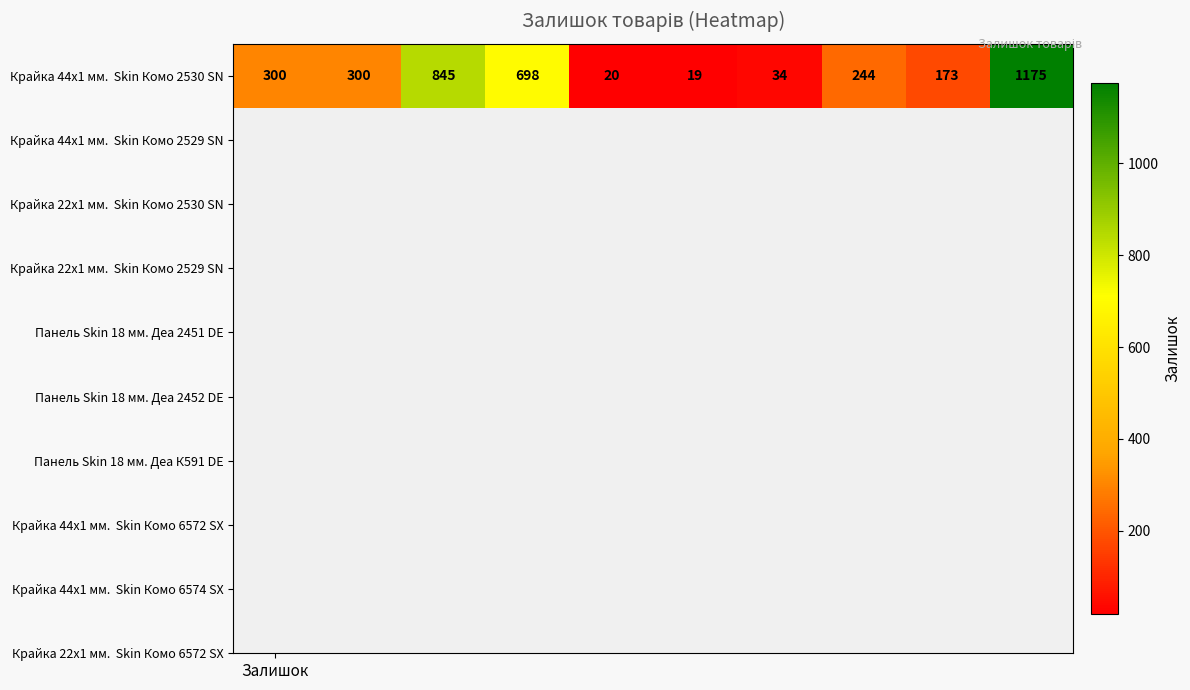

Which has a higher value, 7 or 2?

2